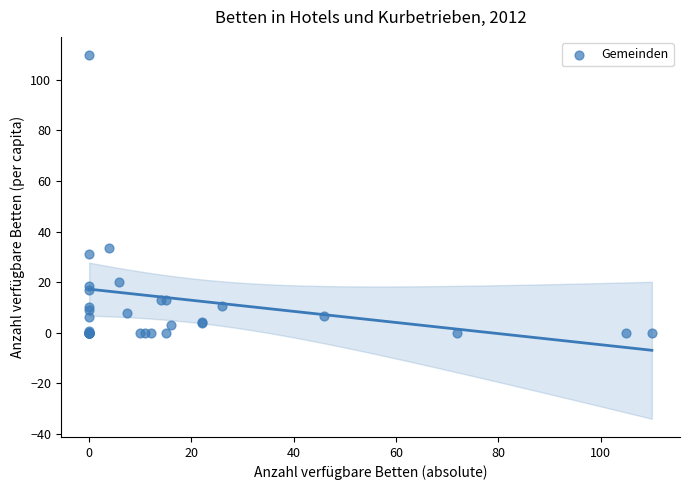

What Y value in the scatter plot is closest to 54?

33.6